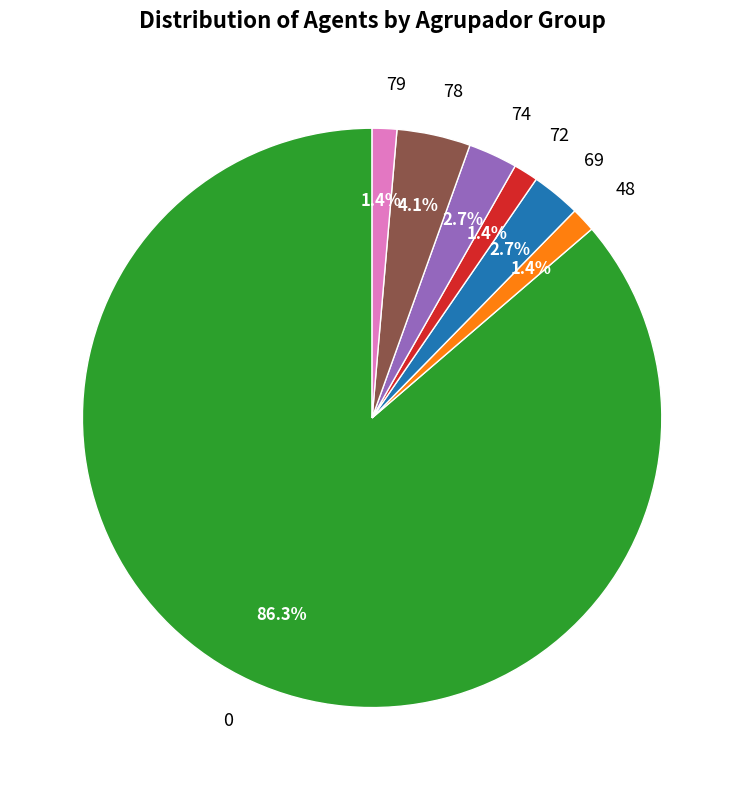

Does any single category account for the majority?

Yes